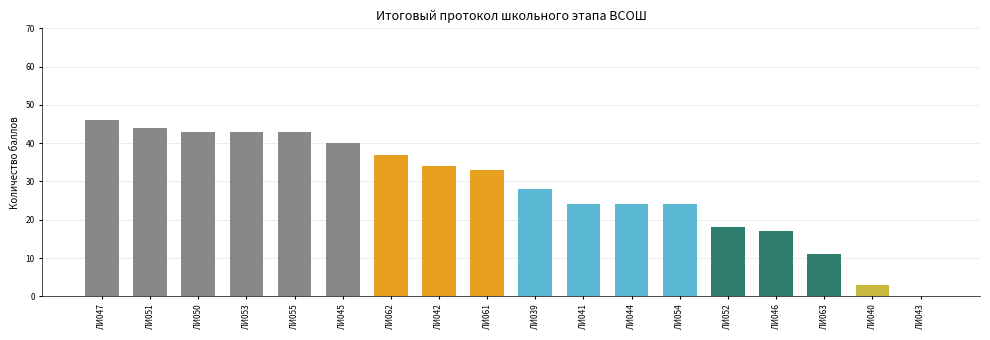

What is the sum of all values?

512